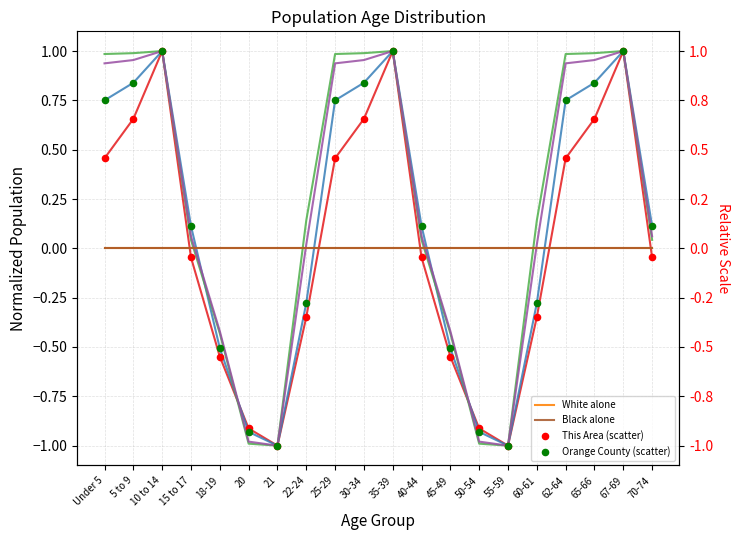

At which category is the sum across all series the highest?

10 to 14